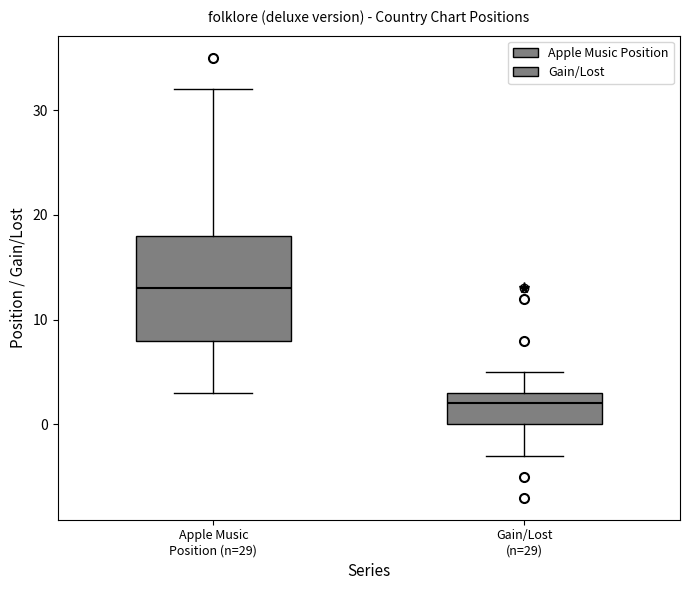

Where is the lower edge of the box for Apple Music Position (n=29) on the y-axis? The values are not printed on the chart, so give them approximately, as read against the axis.

8